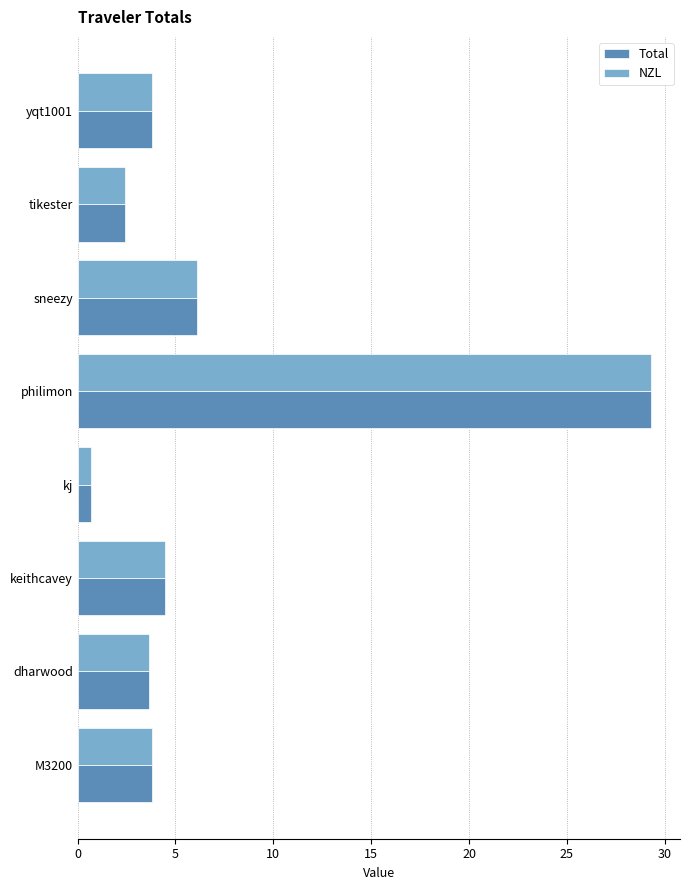

At which label is NZL closest to 14?

sneezy